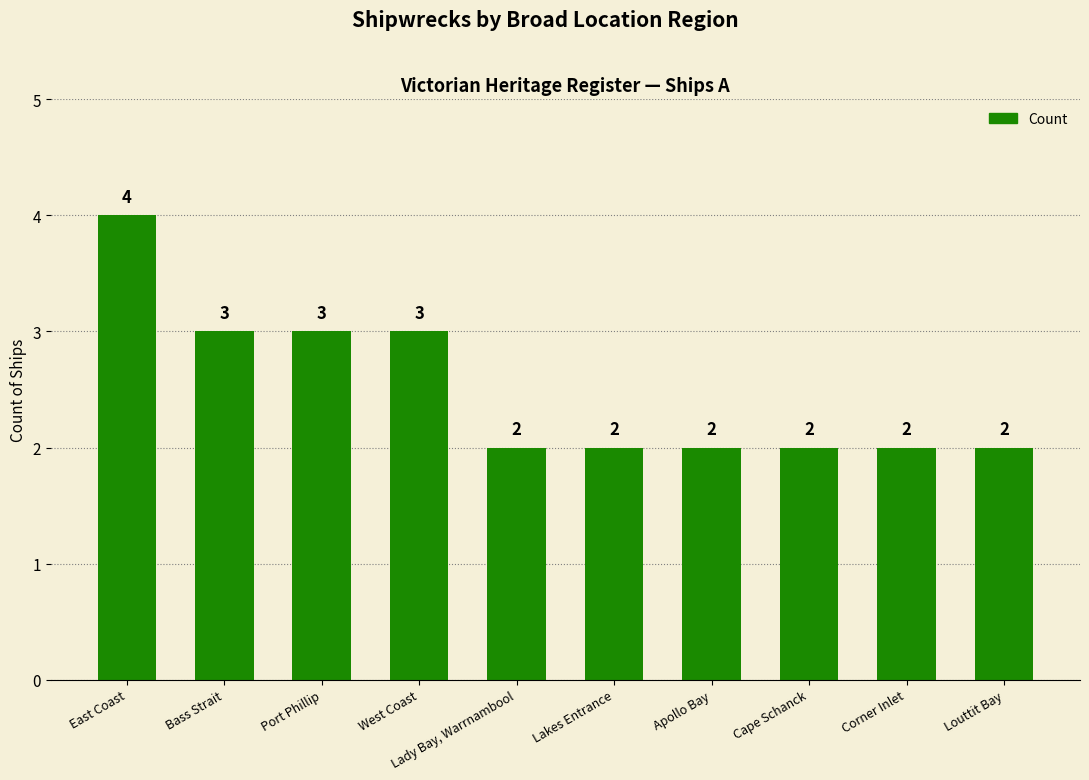

Which has a higher value, Corner Inlet or West Coast?

West Coast